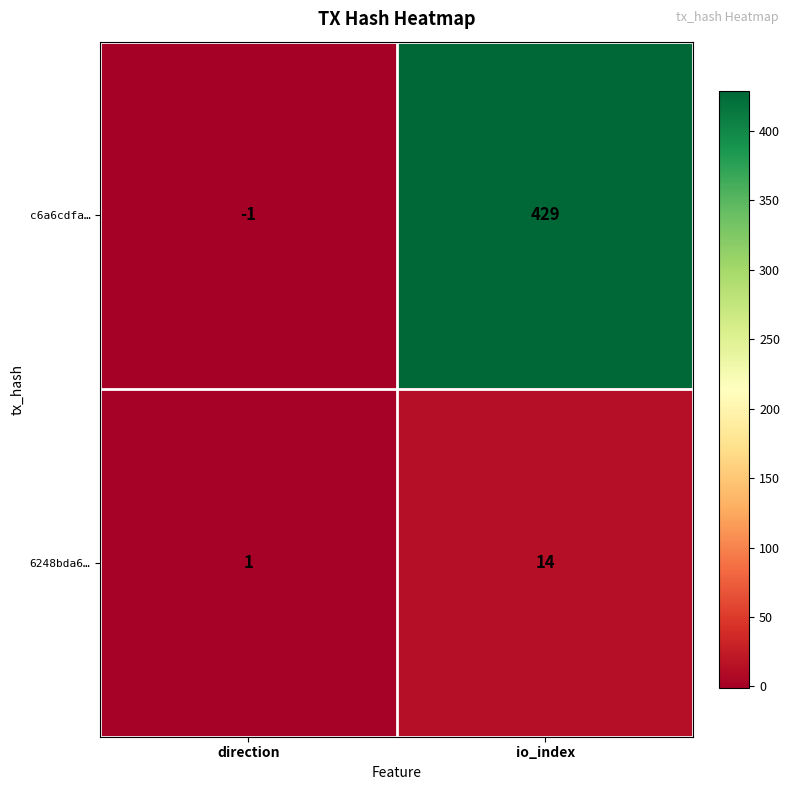

Where is c6a6cdfa… nearest to the value 214?

direction